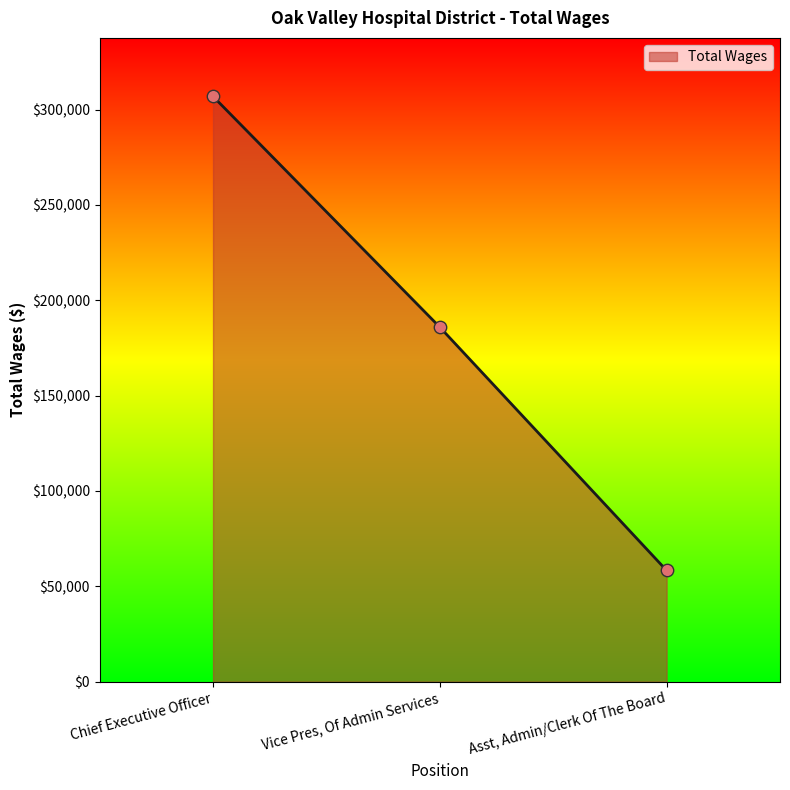

Approximately how many times larger is the value at Chief Executive Officer compared to Asst, Admin/Clerk Of The Board?

5.3